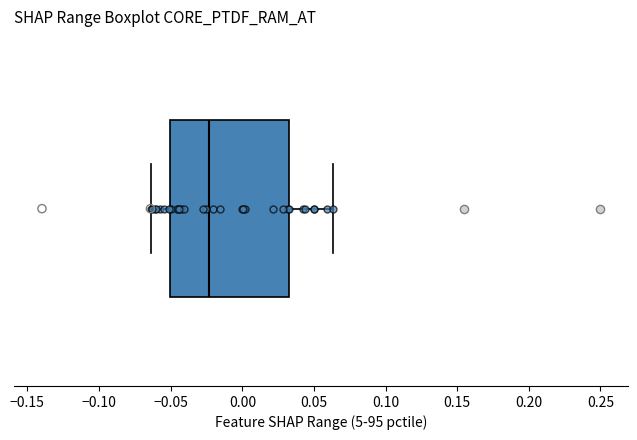

Read this box plot against the x-axis: the position of the median line, the range covered by the box, and the ends of both whiskers. The values are not printed on the chart, so give them approximately, as read against the axis.

median -0.025, box -0.050 to 0.035, whiskers -0.065 to 0.065